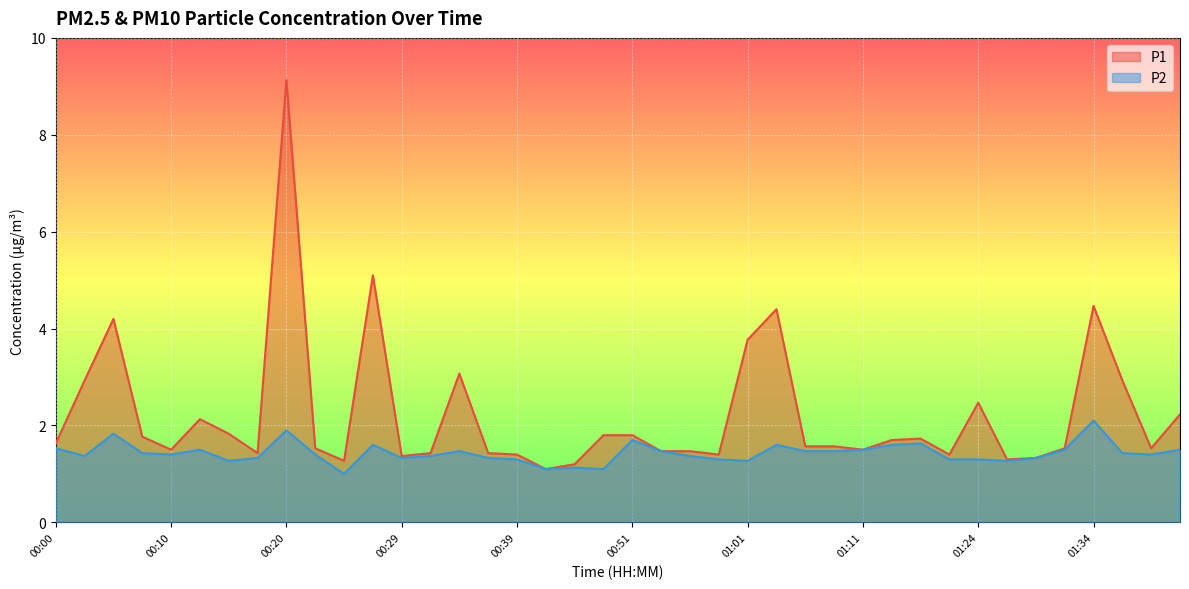

At 00:54, list the series in order from smallest to largest.

P1, P2